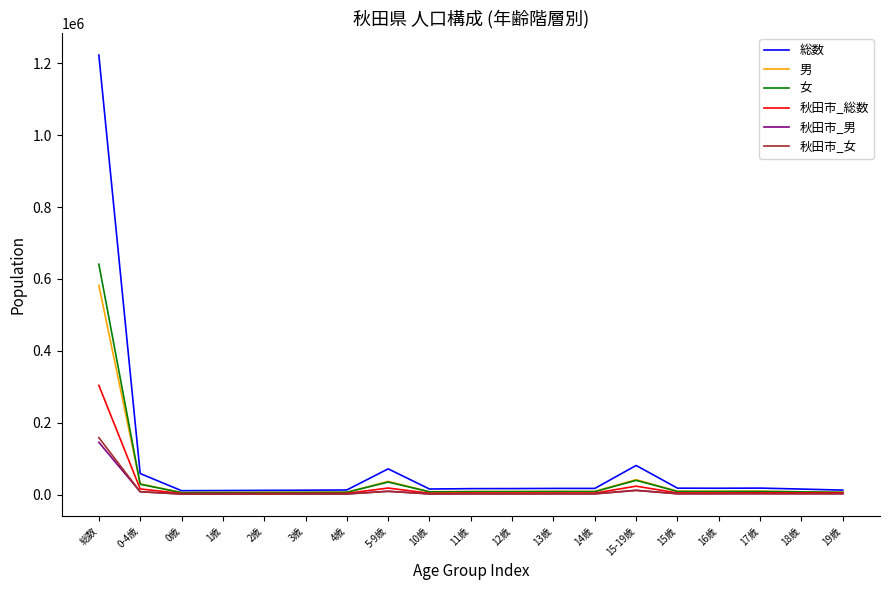

The 女 series shows 7540 at 10歳. True or false?

True